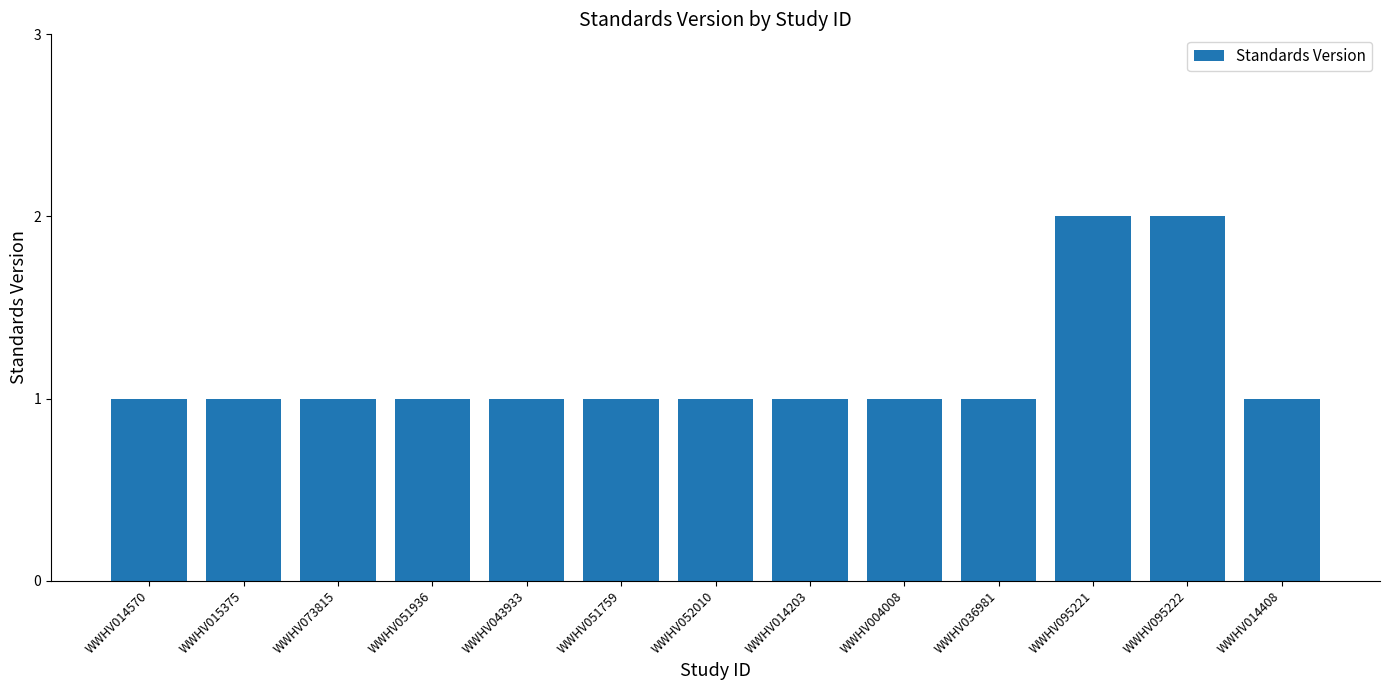

Approximately how many times larger is the value at WWHV014408 compared to WWHV004008?

1.0